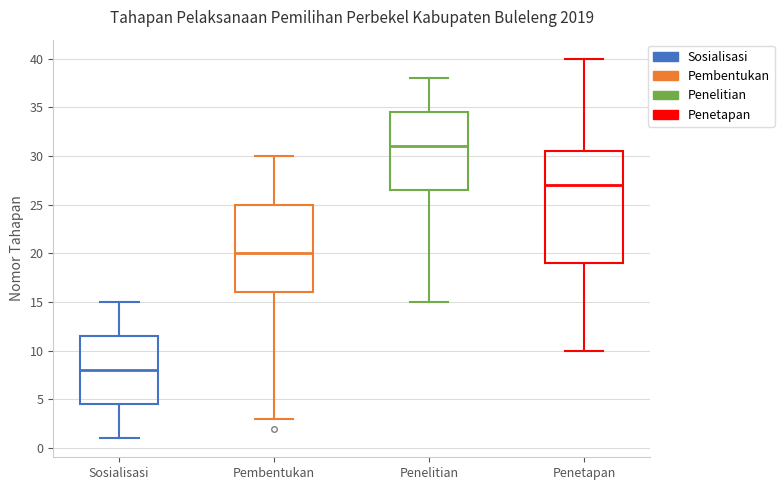

Comparing the boxes themselves (not the whiskers), which one is the tallest?

Penetapan